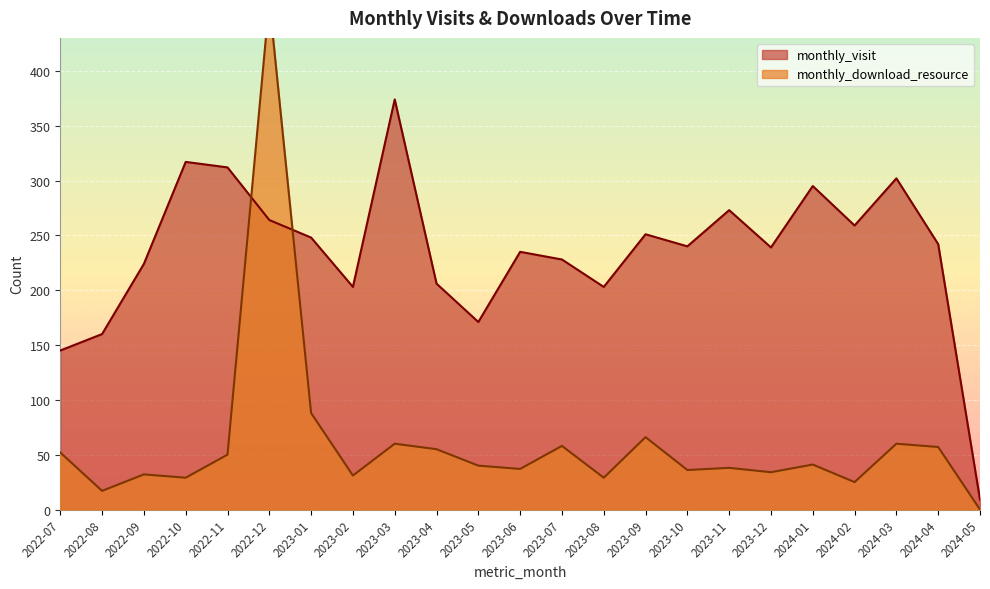

What is the minimum value for monthly_visit?

9